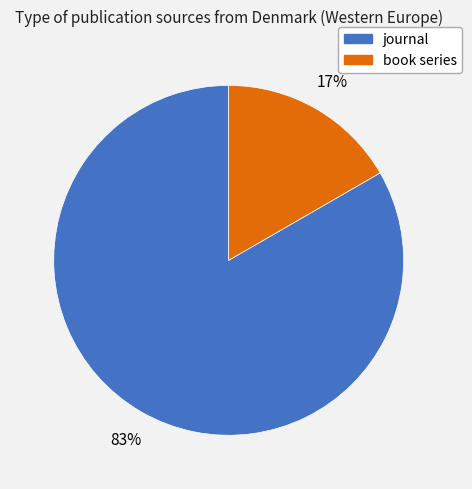

To the nearest percent, what percentage of the pie is book series?

17%